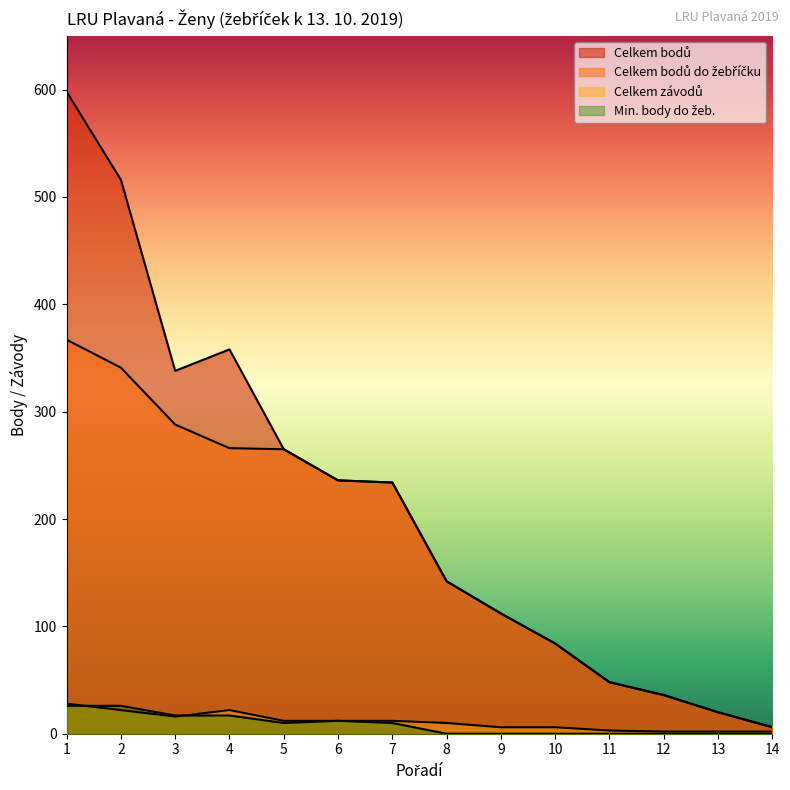

Where is Celkem bodů do žebříčku nearest to the value 186?

8